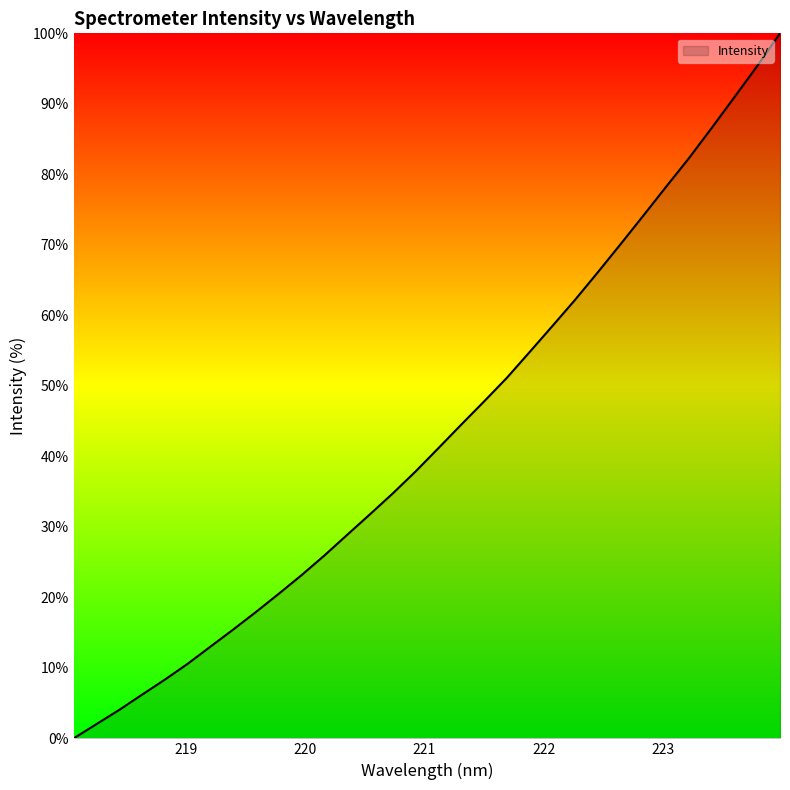

What is the difference between the maximum and minimum values?

100.0